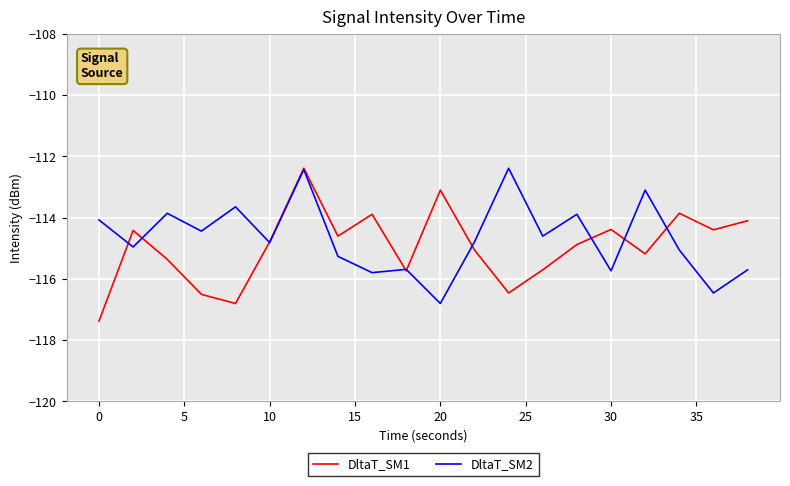

What is the greatest value displayed?

-112.4